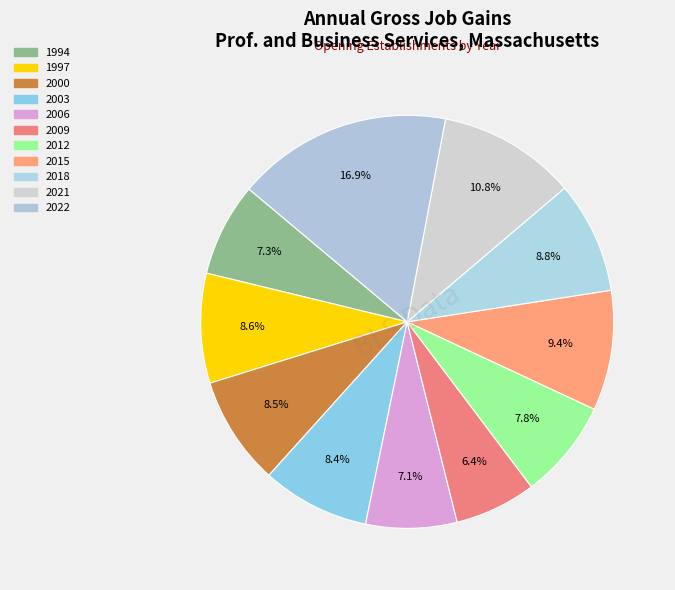

Count the number of slices in the pie.

11